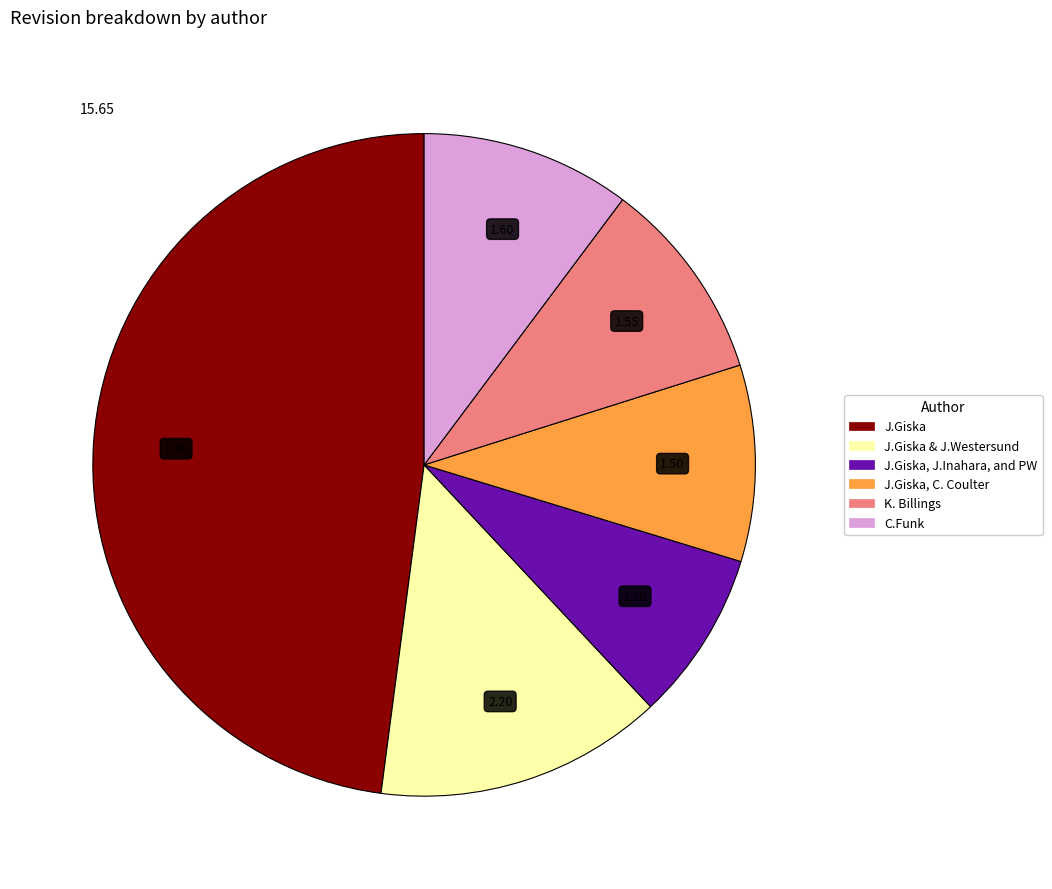

Which category has the smallest portion of the pie?

J.Giska, J.Inahara, and PW